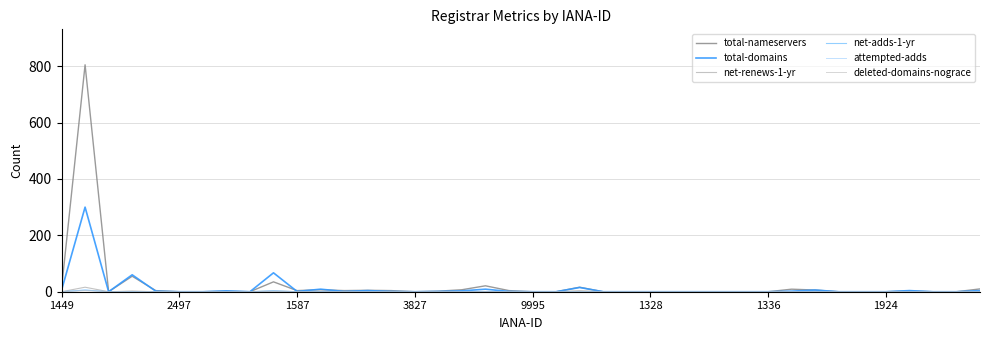

What is the maximum value for attempted-adds?

6